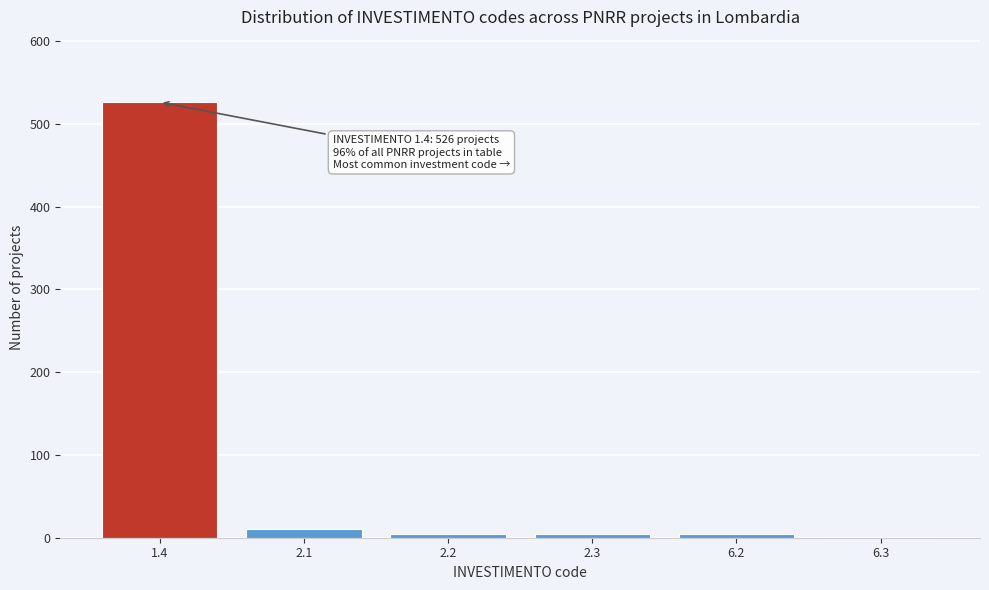

What is the greatest value displayed?

526